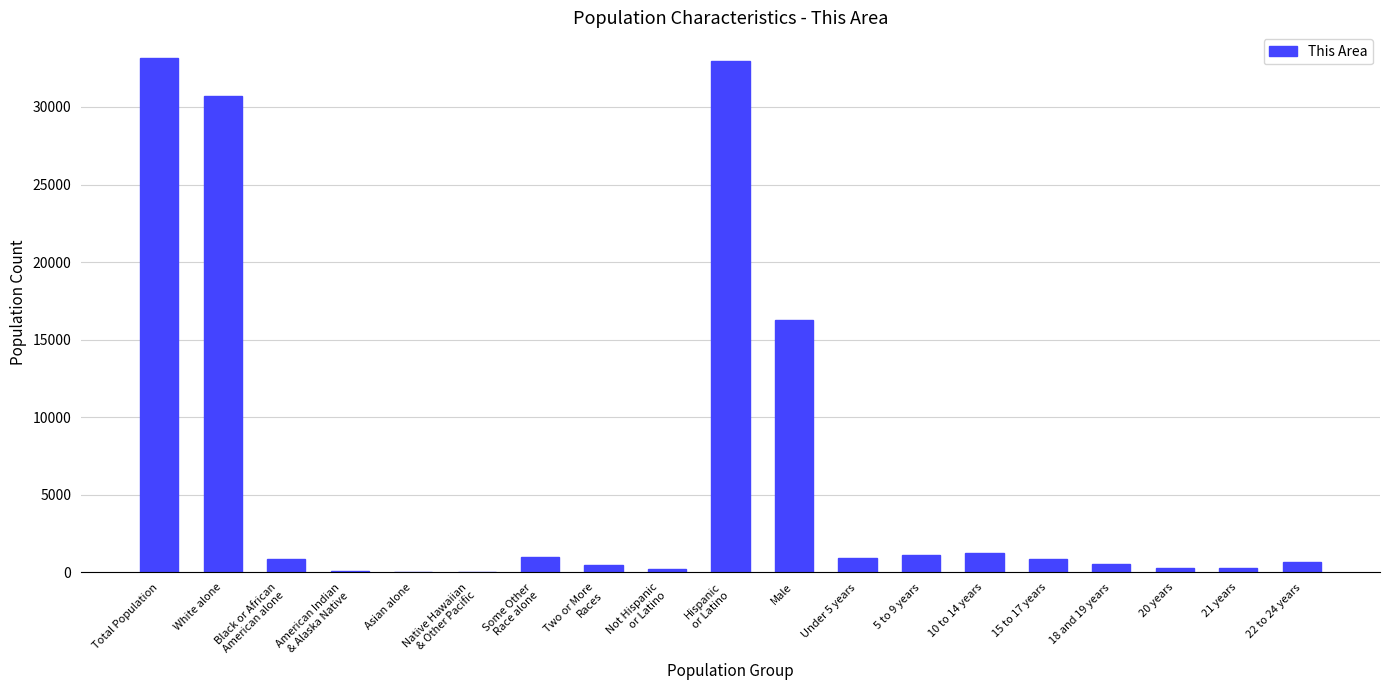

Is it true that the value at White alone is 48214?

False